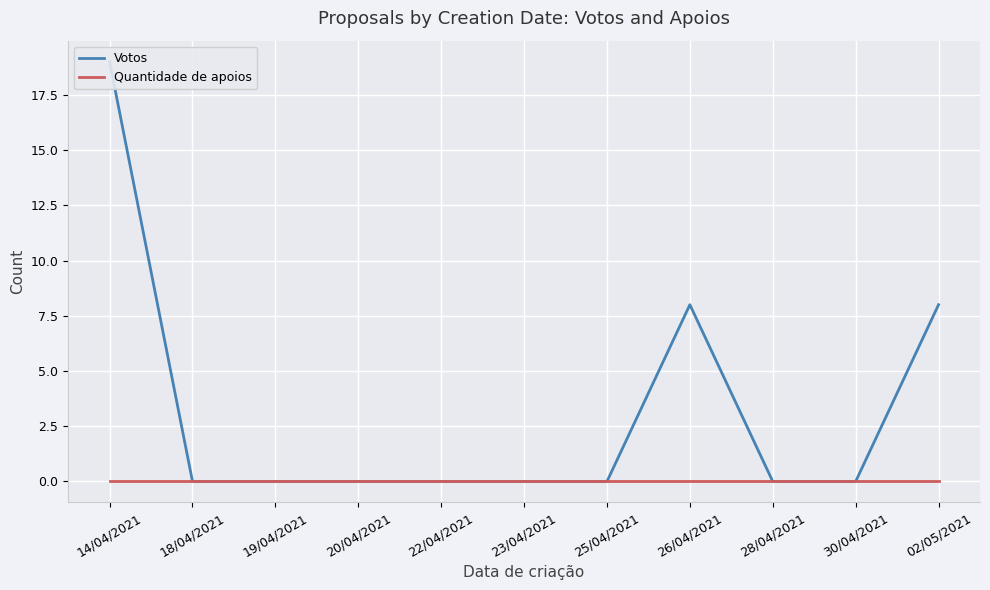

What is the label of the 5th point from the left?

22/04/2021